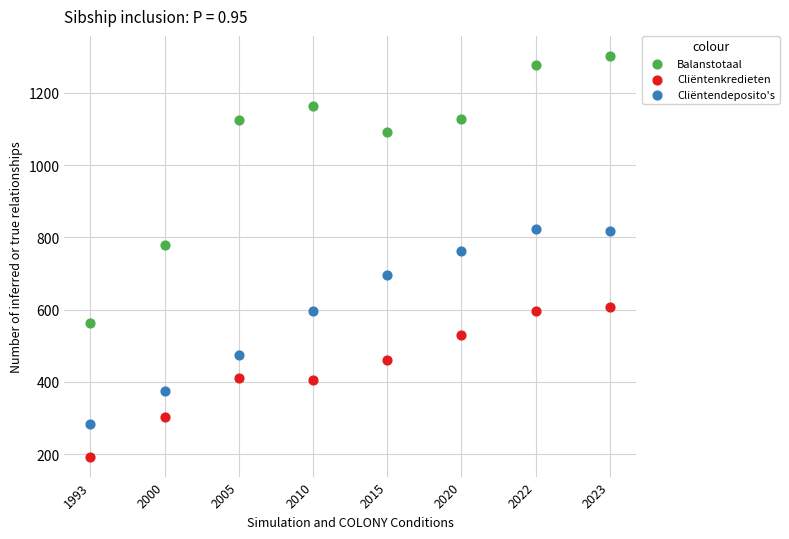

Which series reaches the minimum Y coordinate?

Cliëntenkredieten